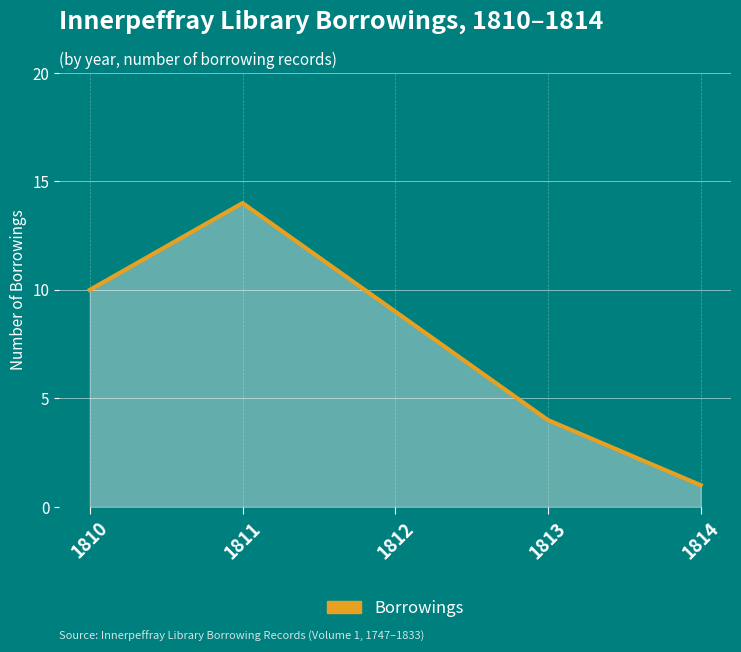

What is the sum of all values?

38